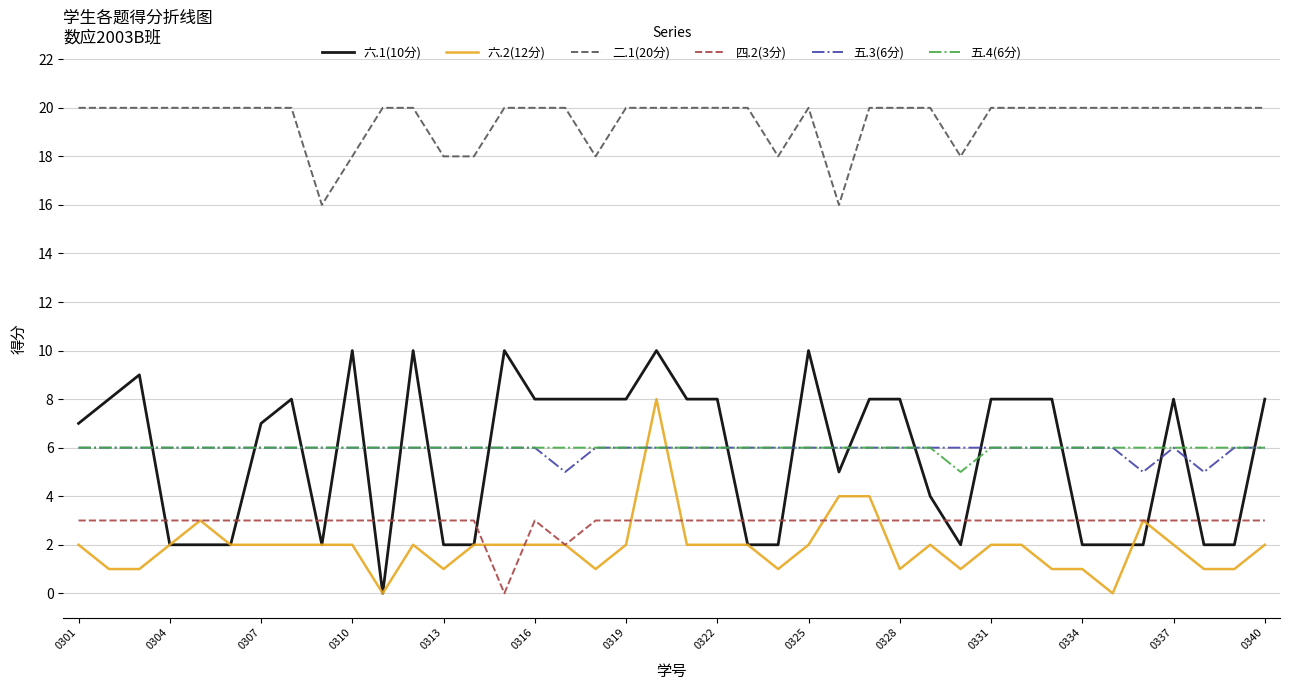

Does the chart have visible grid lines?

Yes